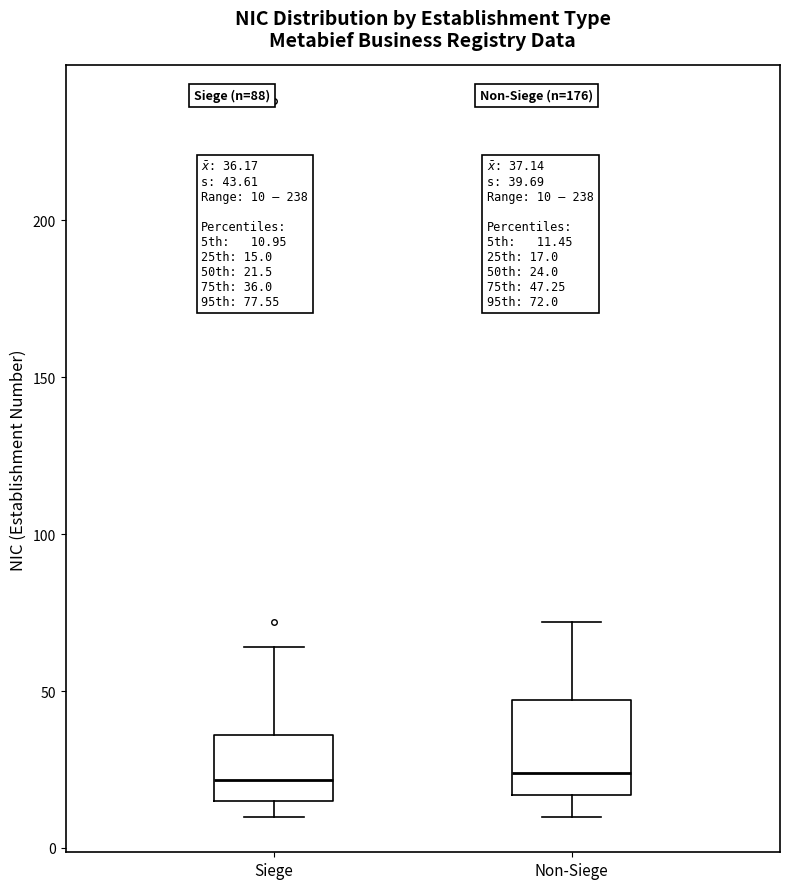

Comparing the boxes themselves (not the whiskers), which one is the tallest?

Non-Siege